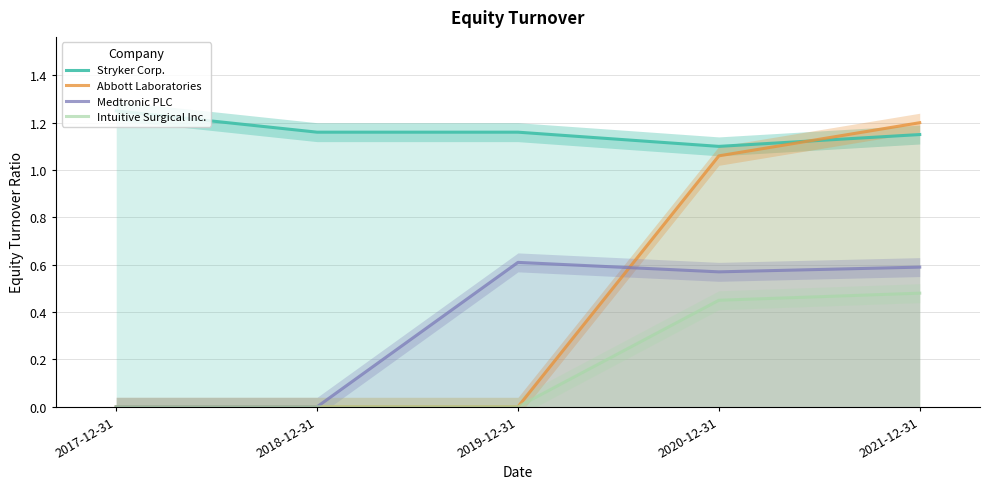

The Abbott Laboratories series shows 0.5 at 2021-12-31. True or false?

False